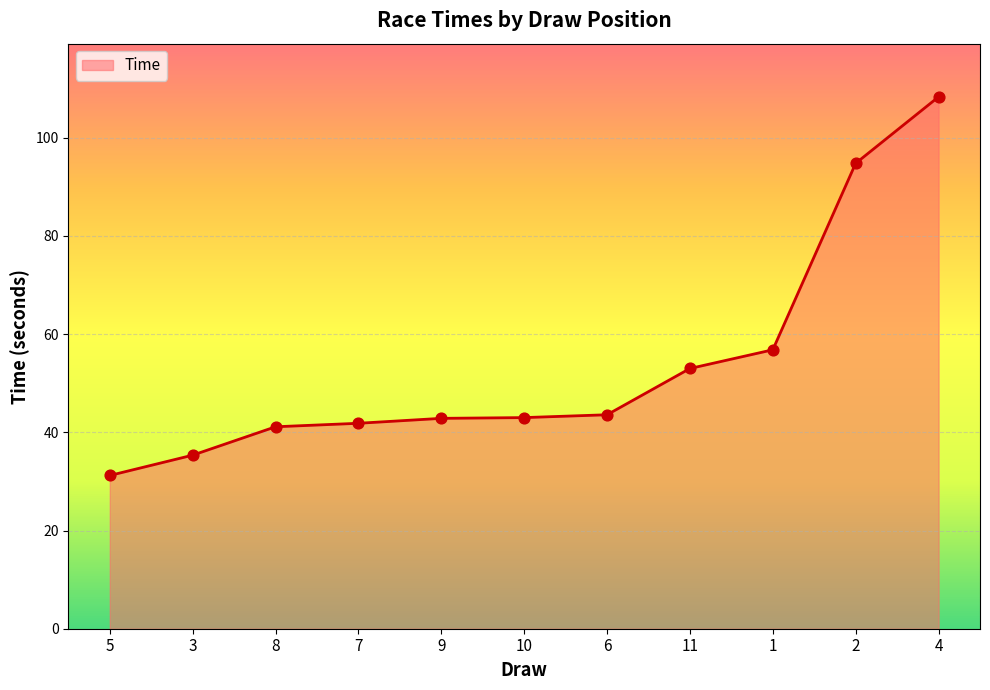

What is the change in value from 6 to 11?

+9.4